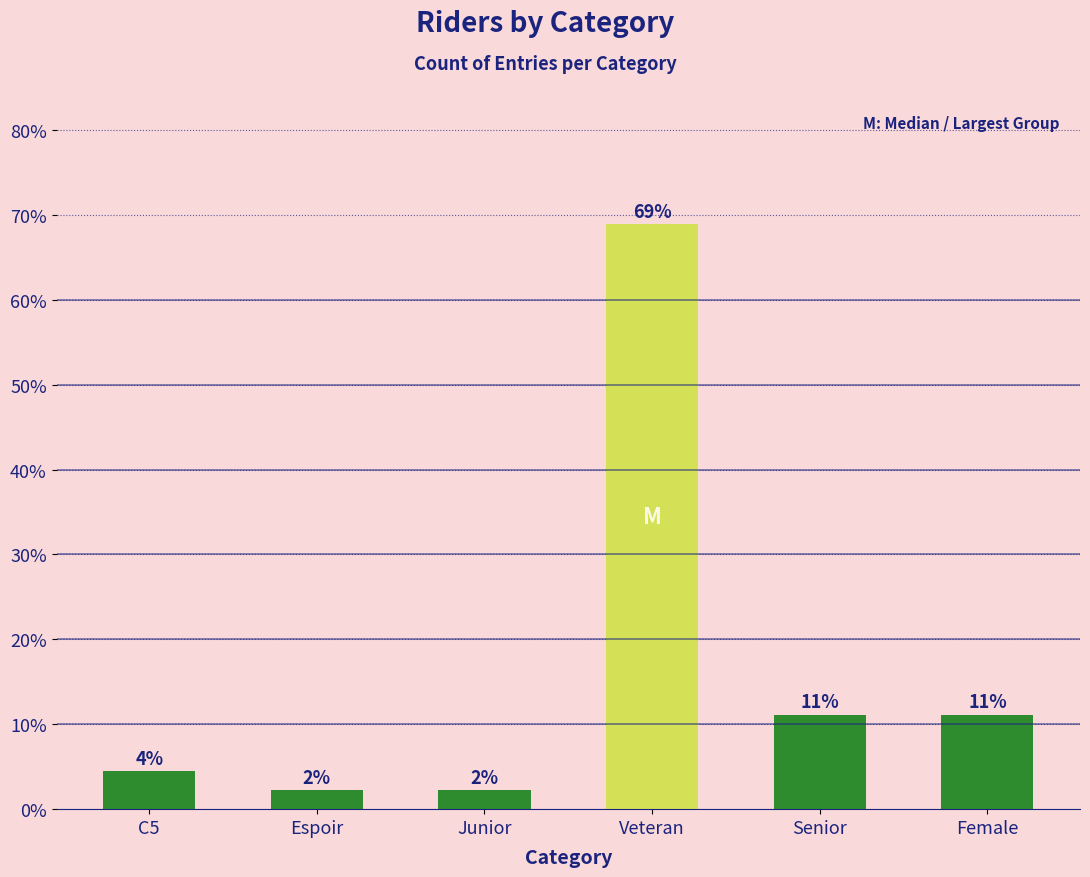

What position from the right is Senior?

2